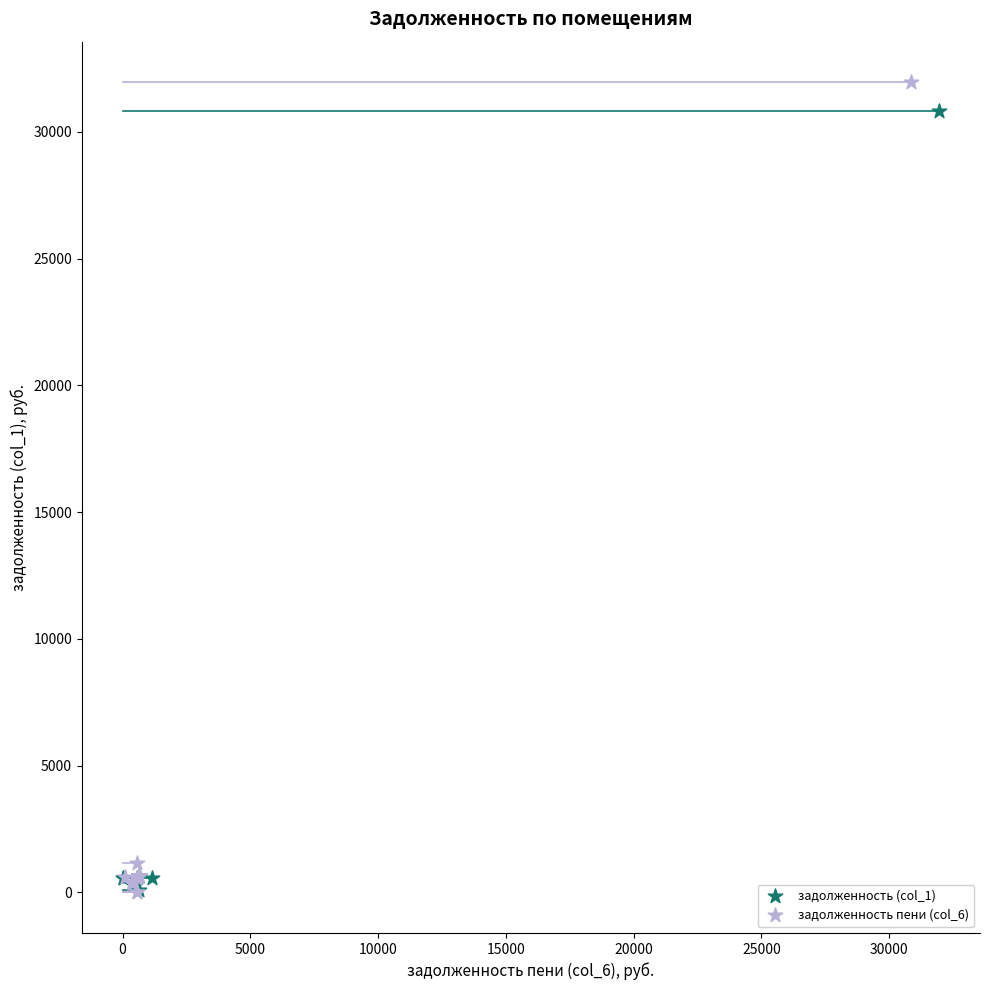

What are all the series names shown in the legend?

задолженность (col_1), задолженность пени (col_6)